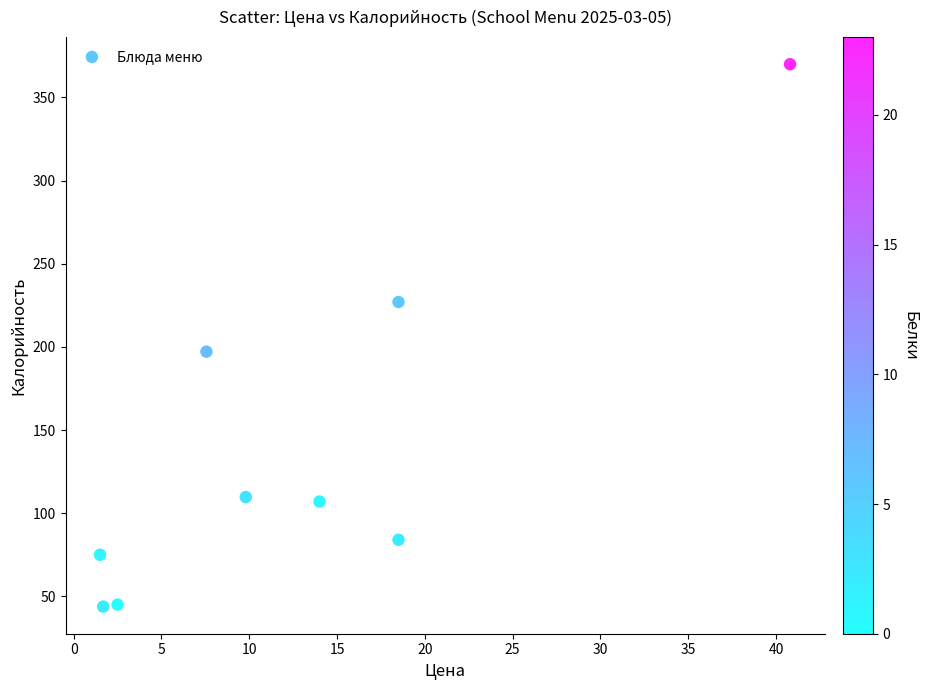

What Y value in the scatter plot is closest to 206?

197.1